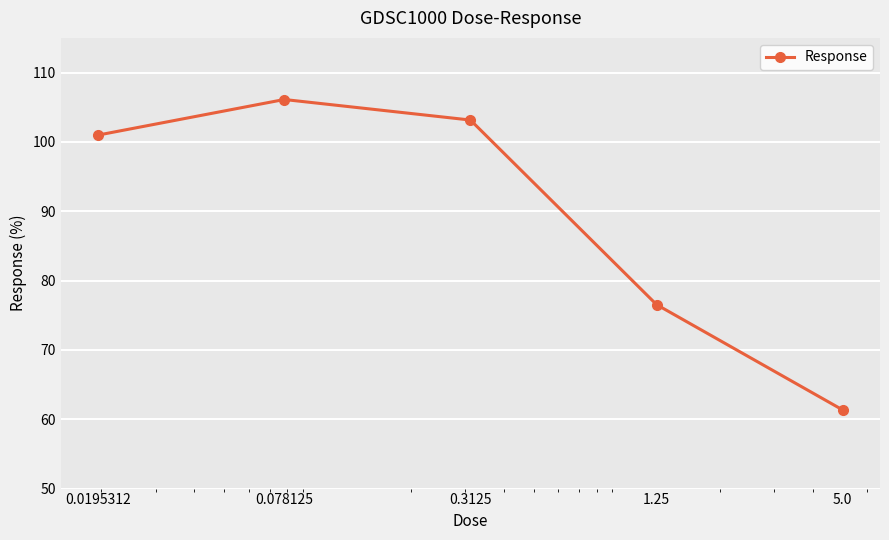

What is the greatest value displayed?

106.1